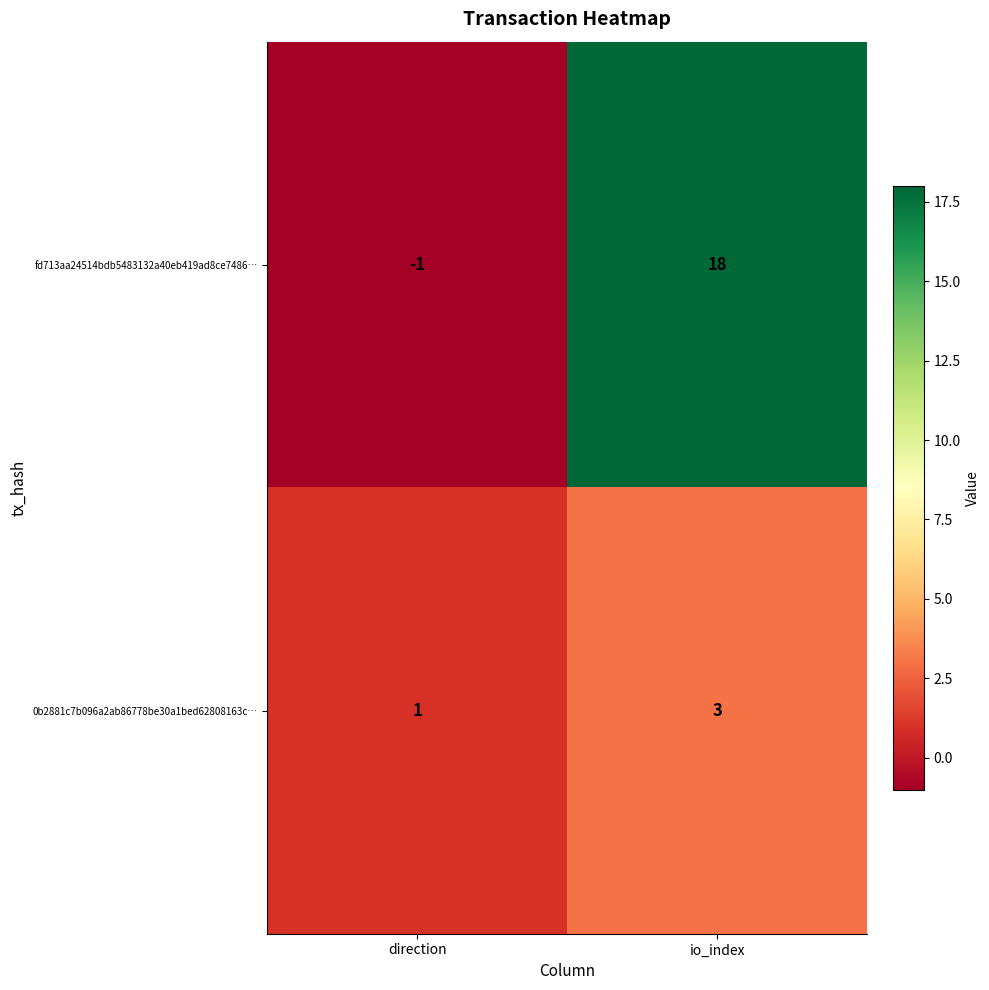

At how many categories does at least one series exceed 13?

1